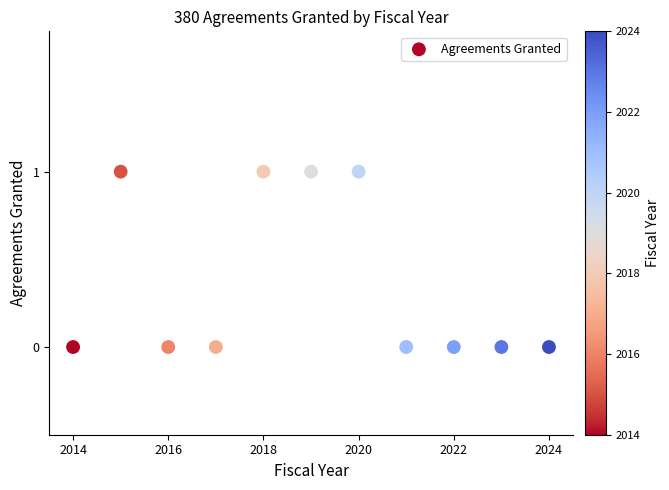

What is the average X value?

2019